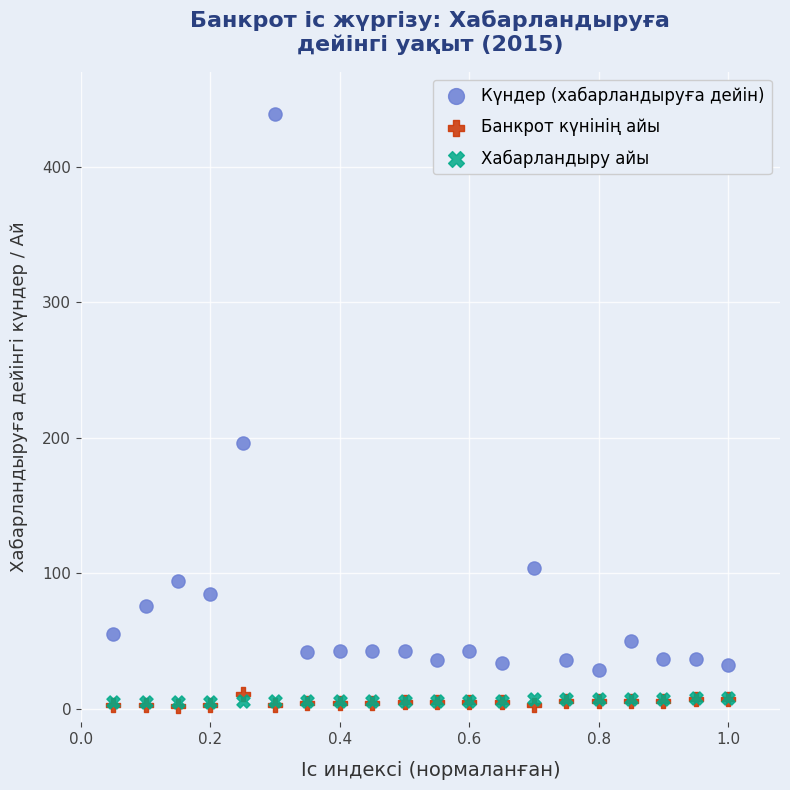

In the Күндер (хабарландыруға дейін) series, what Y value is closest to 234?

196